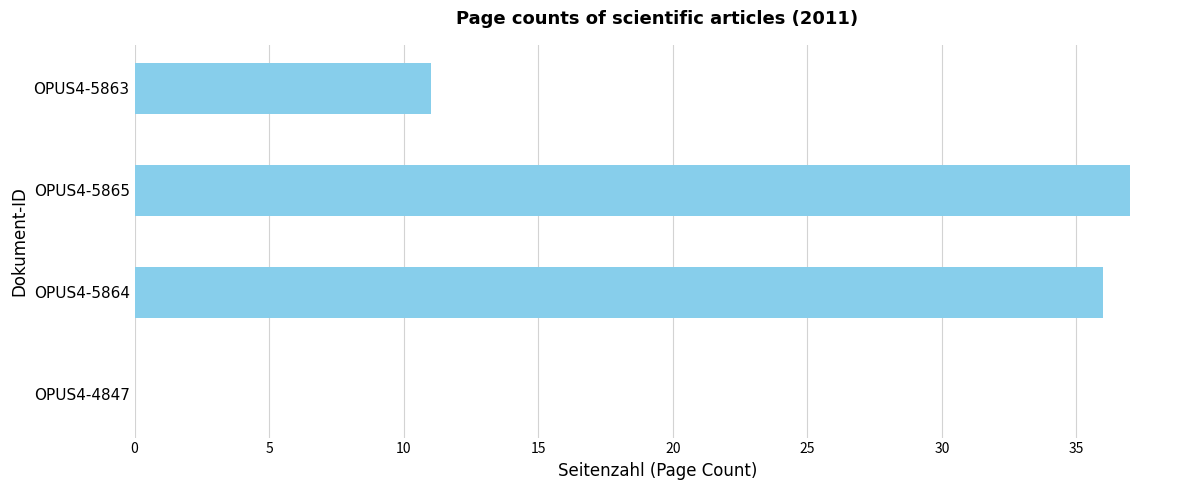

What is the sum of all values?

84